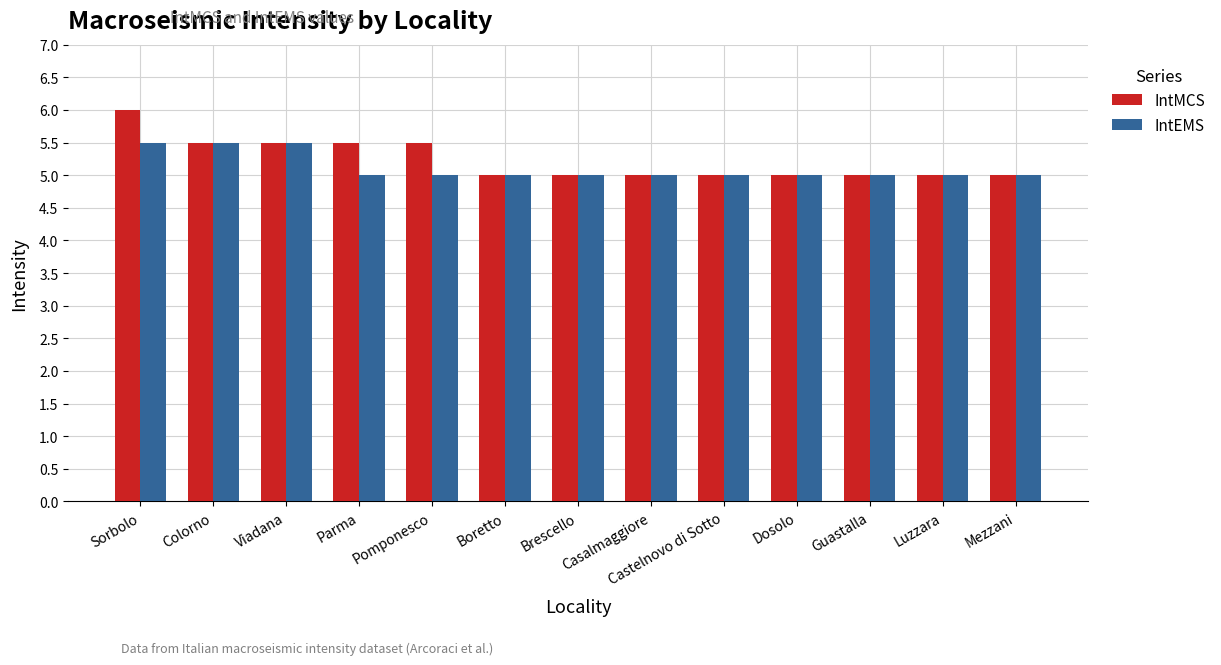

What is the difference between the second highest and second lowest values in the IntMCS series?

0.5